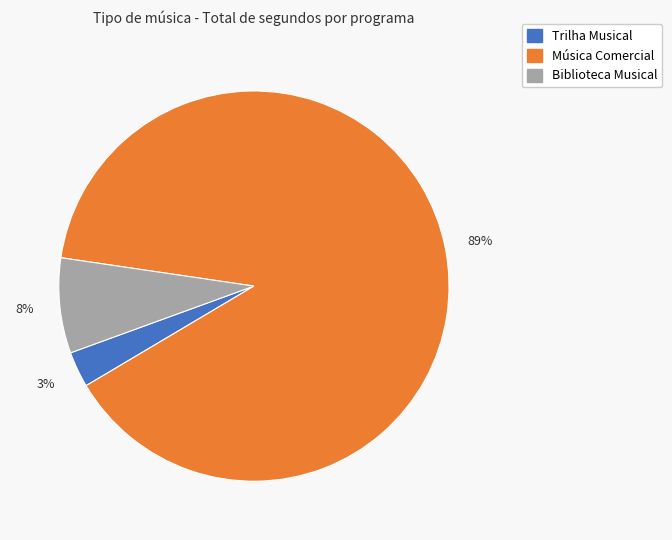

To the nearest percent, what percentage of the pie is Trilha Musical?

3%